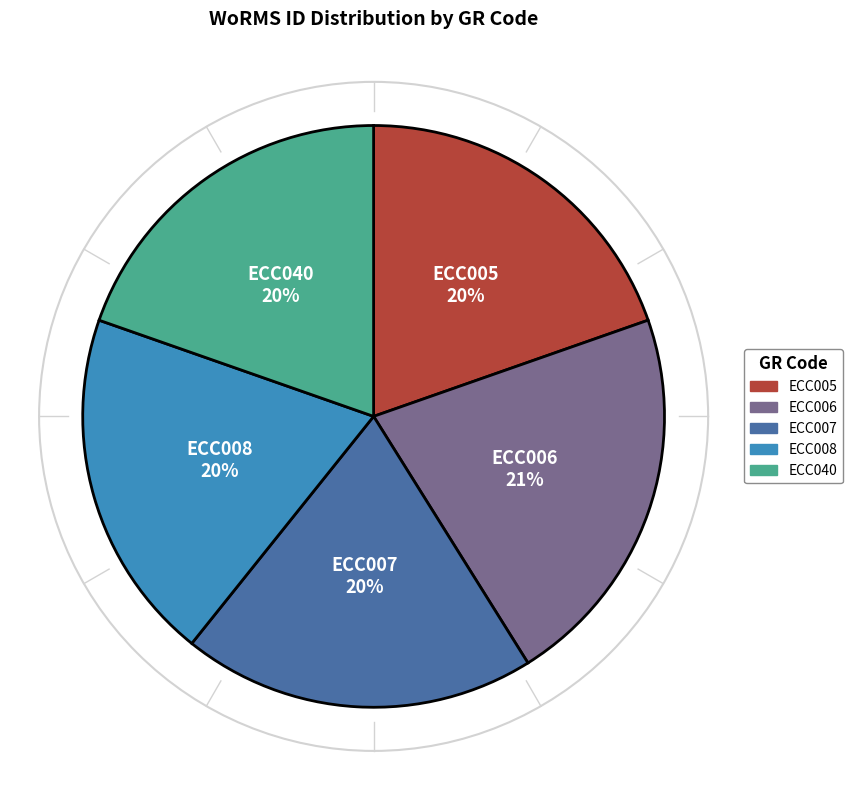

What is the largest slice in the pie chart?

ECC006